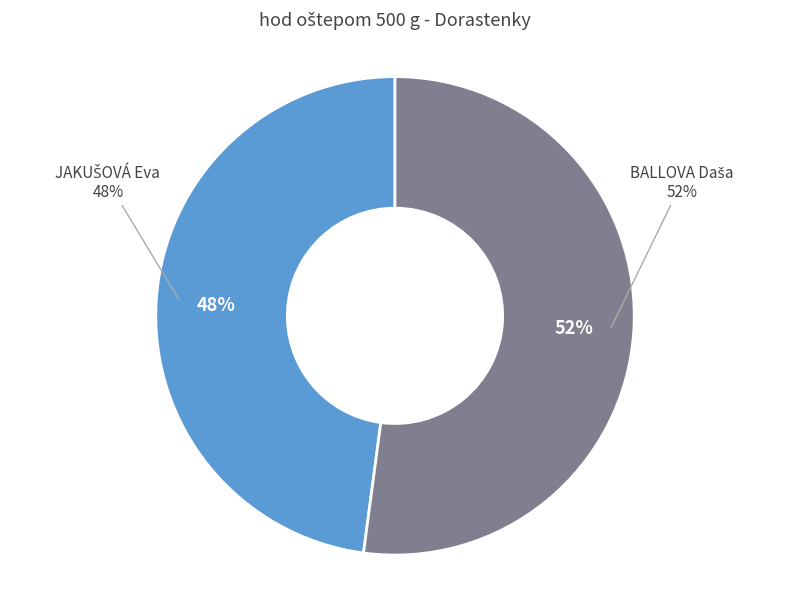

Which slice is the smallest?

JAKUŠOVÁ Eva